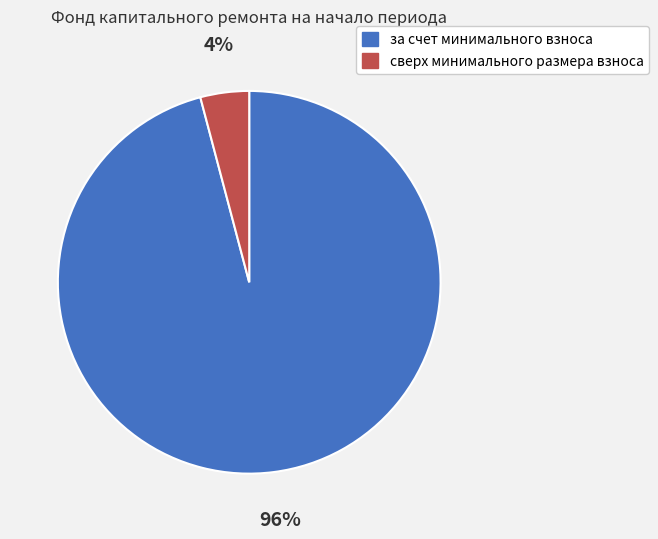

What is the majority slice?

за счет минимального взноса